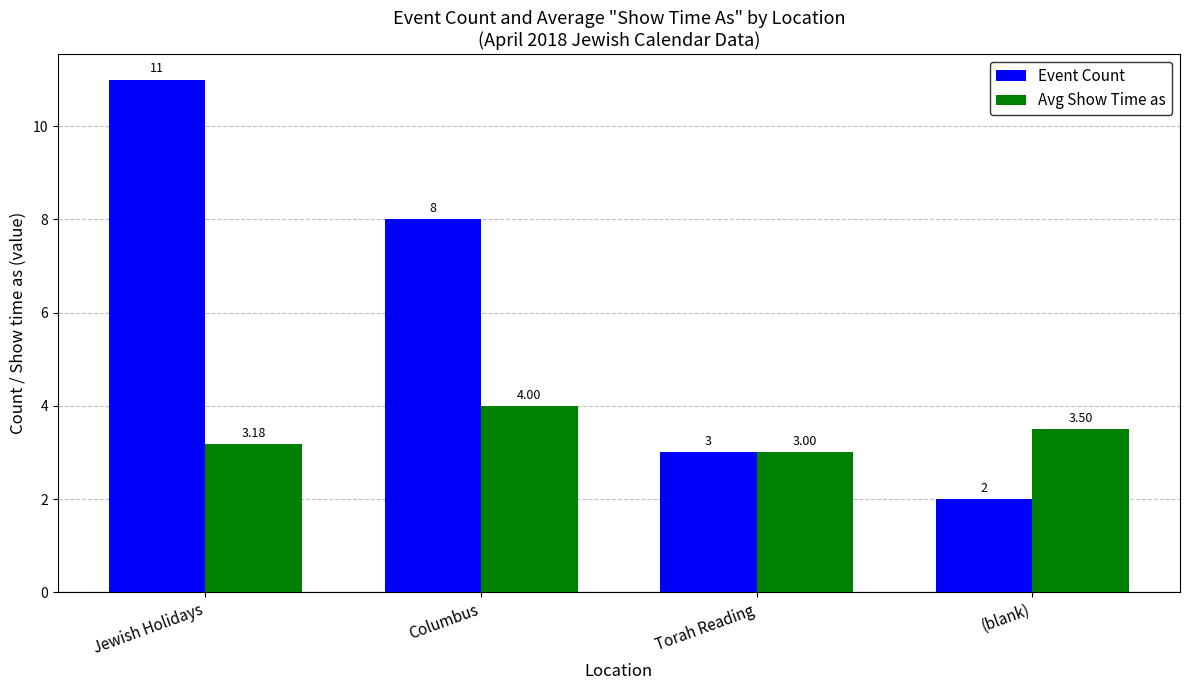

Which series has the widest spread of values?

Event Count